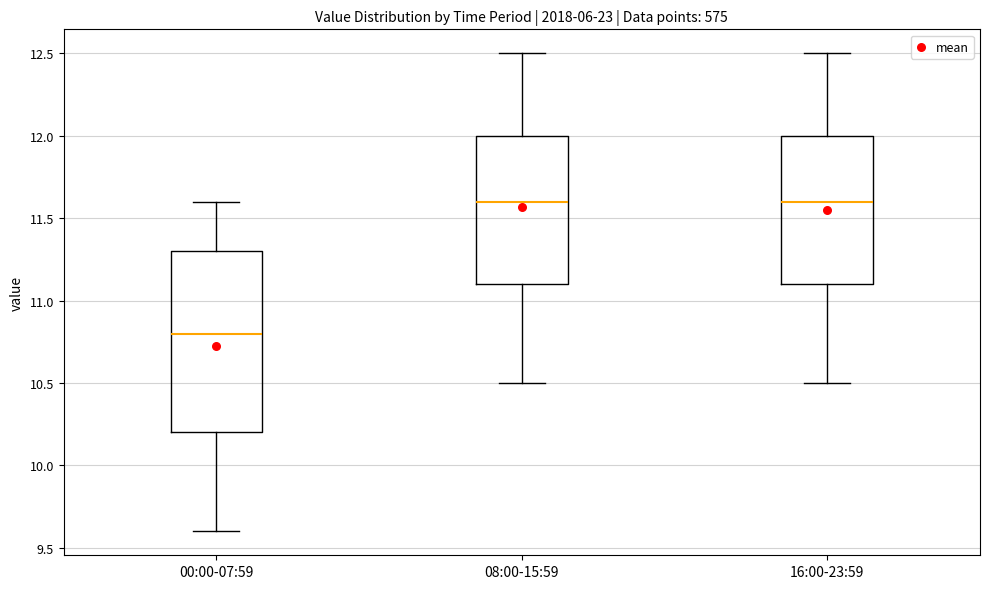

Reading left to right, read every box against the y-axis: the position of its median line, the range the box covers, and the ends of its whiskers. The values are not printed on the chart, so give them approximately, as read against the axis.

00:00-07:59: median 10.8, box 10.2 to 11.3, whiskers 9.6 to 11.6
08:00-15:59: median 11.6, box 11.1 to 12.0, whiskers 10.5 to 12.5
16:00-23:59: median 11.6, box 11.1 to 12.0, whiskers 10.5 to 12.5